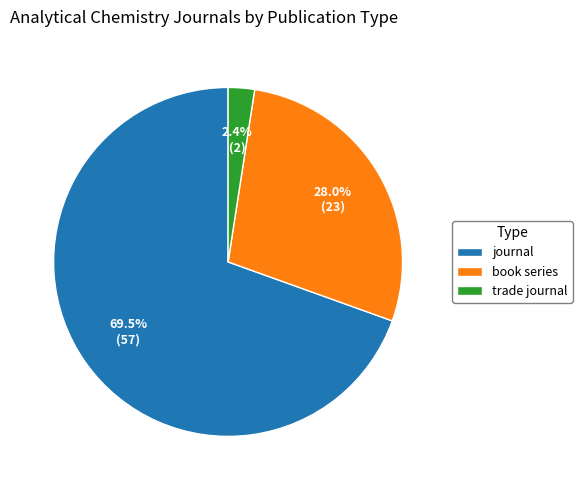

To the nearest percent, what is the average slice percentage?

33%